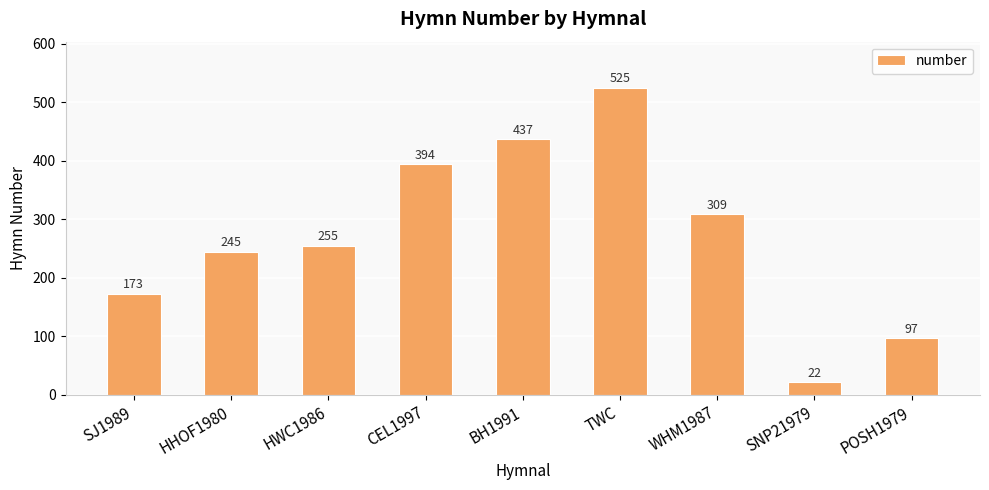

Is it true that the value at WHM1987 is 309?

True